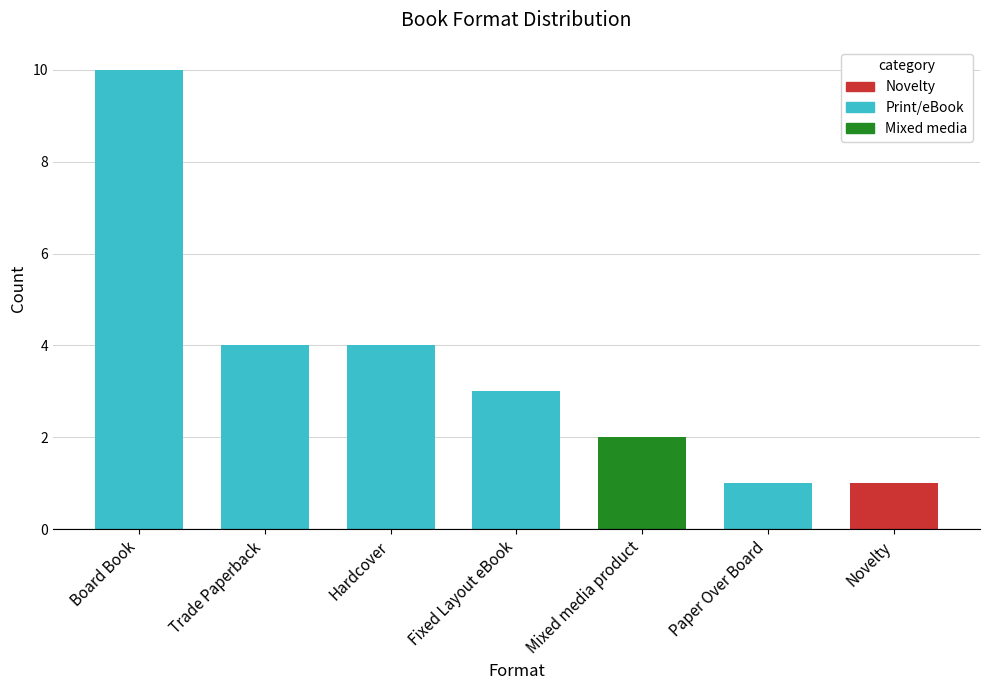

Reading right to left, extract all data points from this chart.

1	1	2	3	4	4	10